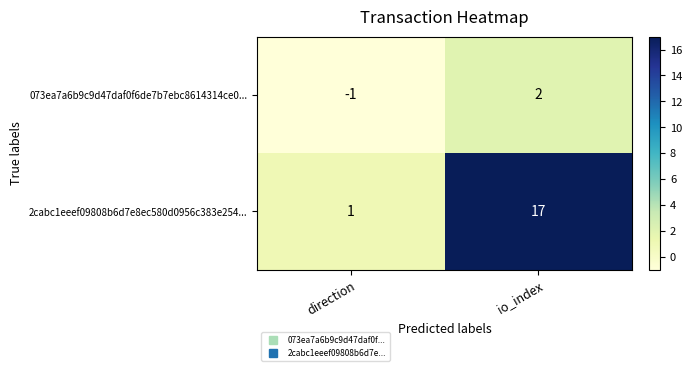

Which series has the widest spread of values?

2cabc1eeef09808b6d7e8ec580d0956c383e254...